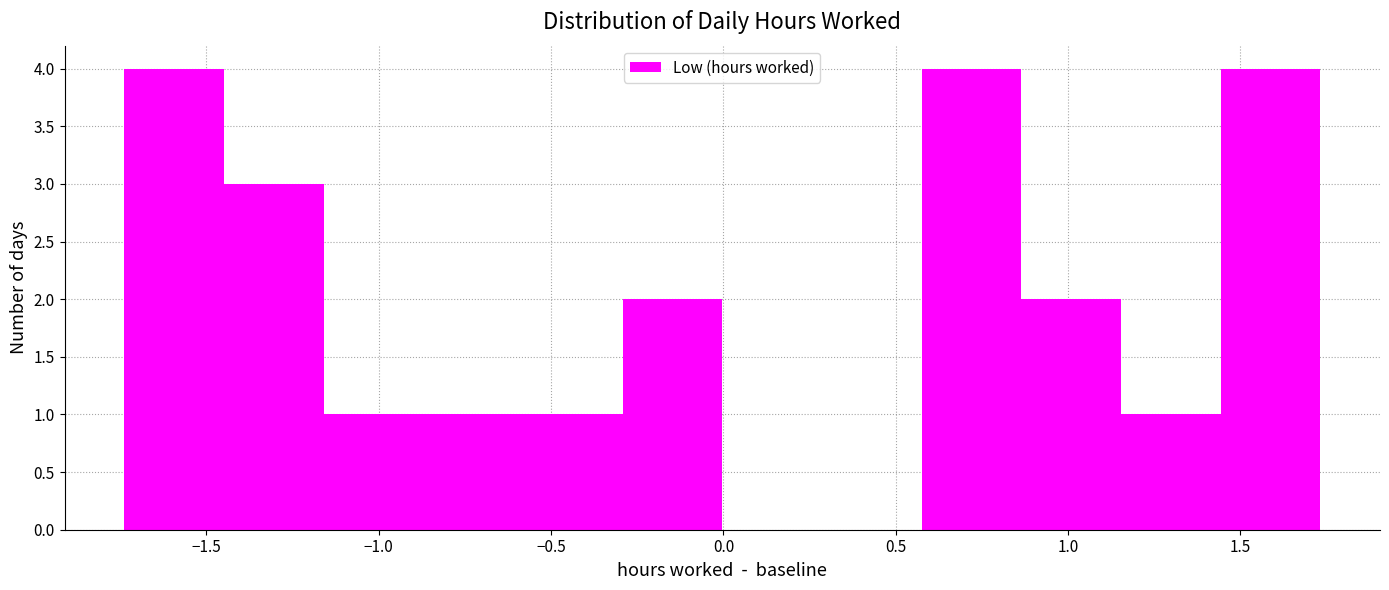

Reading left to right, transcribe this chart: for each bar, give the range it covers on the x-axis and its height. Neither the bar edges nor the heights are printed on the chart, so give them approximately, as read against the axes.

-1.75 to -1.45: 4
-1.45 to -1.15: 3
-1.15 to -0.85: 1
-0.85 to -0.60: 1
-0.60 to -0.30: 1
-0.30 to 0.00: 2
0.00 to 0.30: 0
0.30 to 0.60: 0
0.60 to 0.85: 4
0.85 to 1.15: 2
1.15 to 1.45: 1
1.45 to 1.75: 4